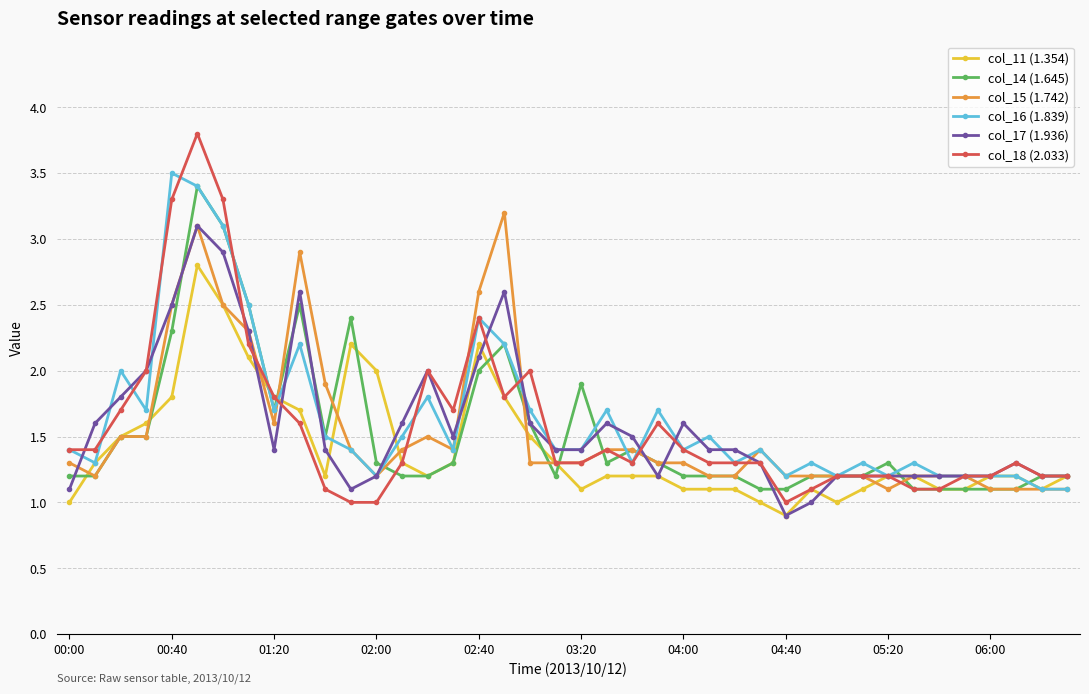

Which series has the widest spread of values?

col_18 (2.033)